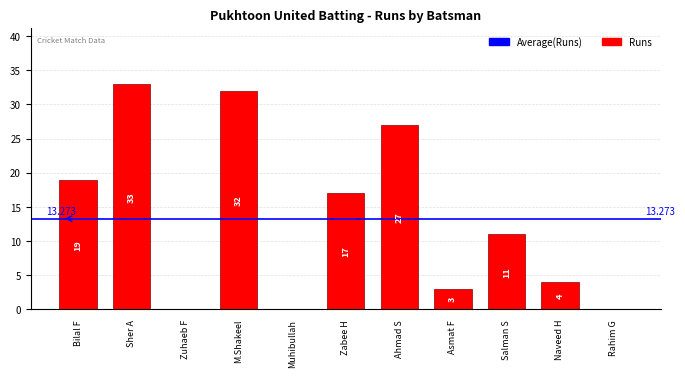

What is the maximum value shown in the chart?

33